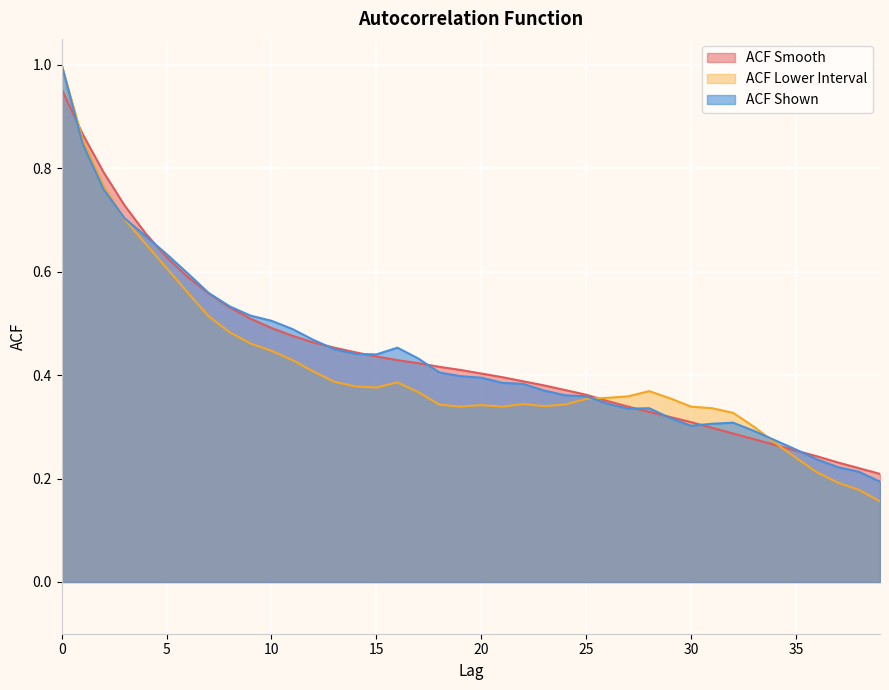

What is the approximate value of acf_shown_smooth at 15?

0.4